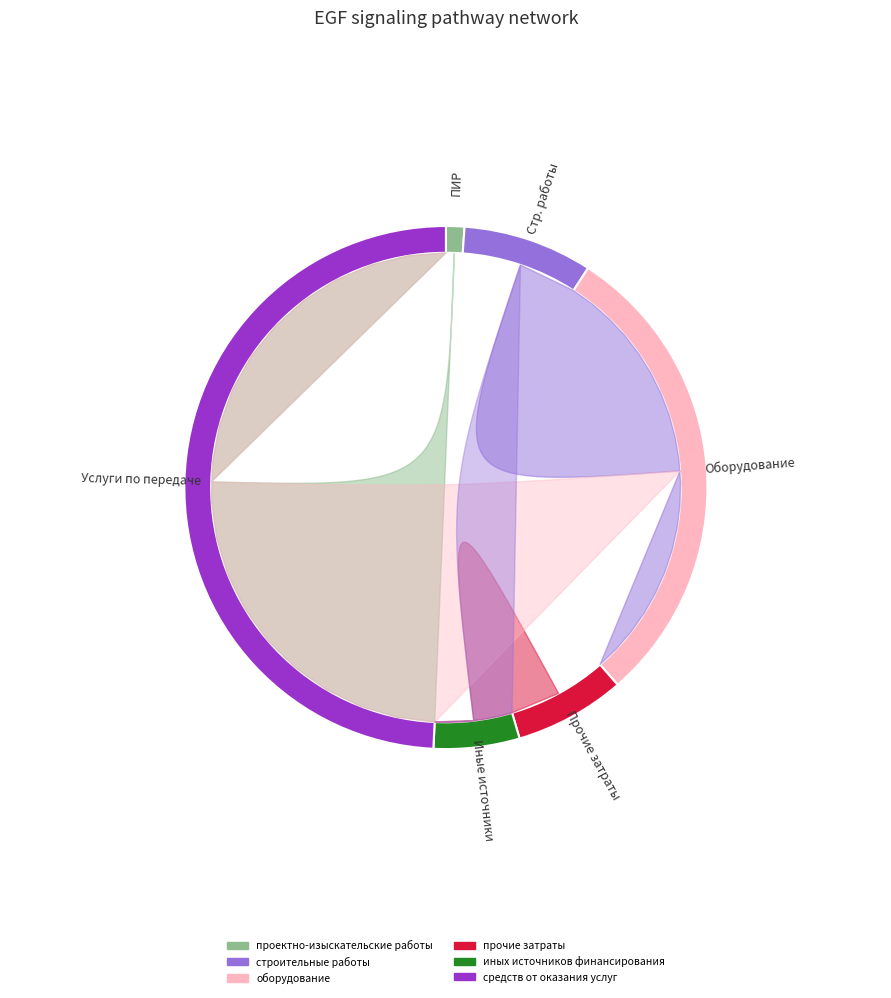

Is it true that проектно-изыскательские работы is 1% of the pie?

True